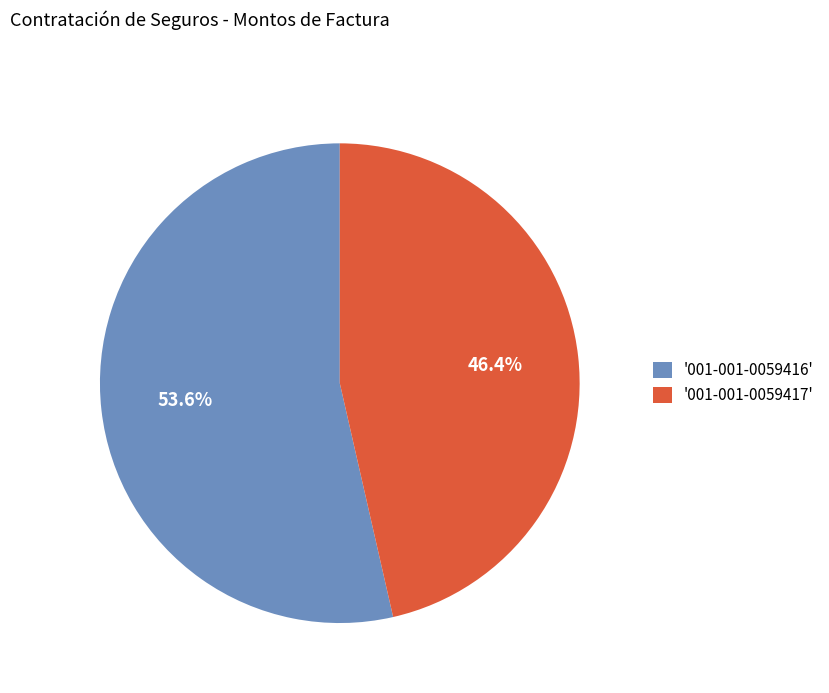

Is there a majority slice in this chart?

Yes